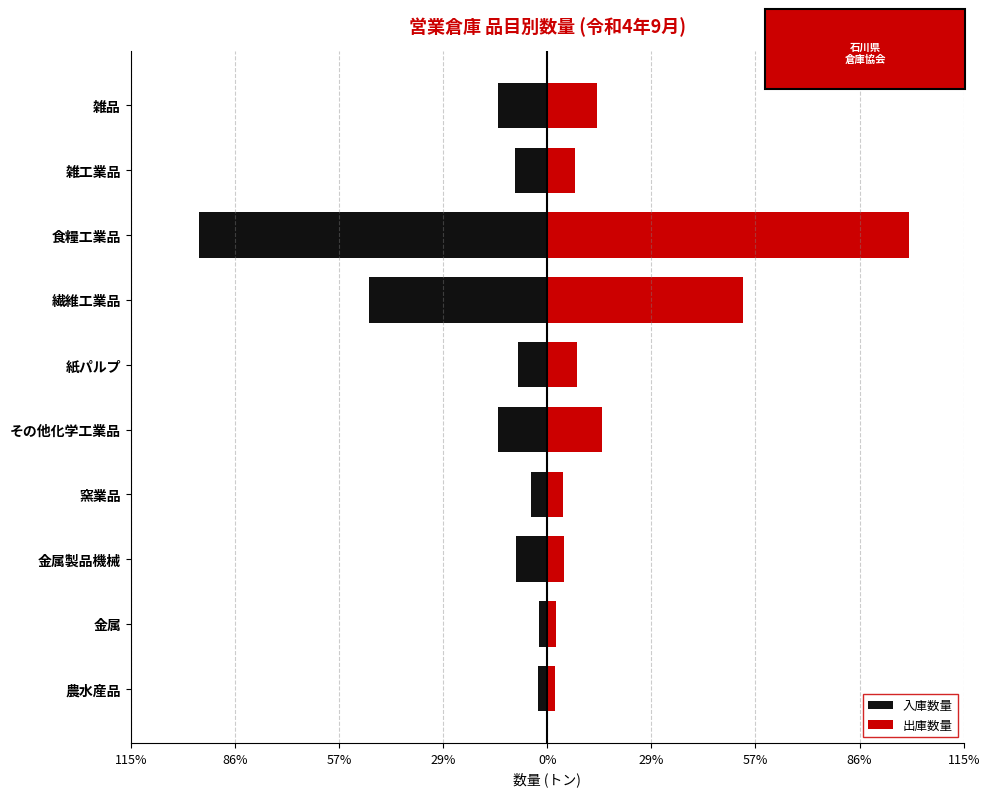

At how many categories does at least one series exceed 61?

1